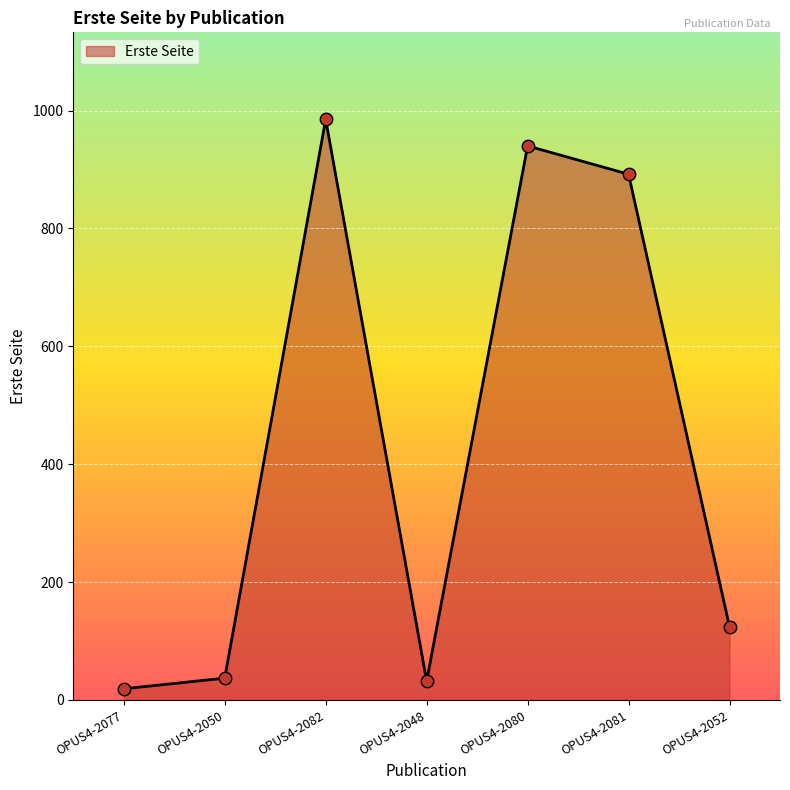

What is the change in value from OPUS4-2050 to OPUS4-2081?

+855